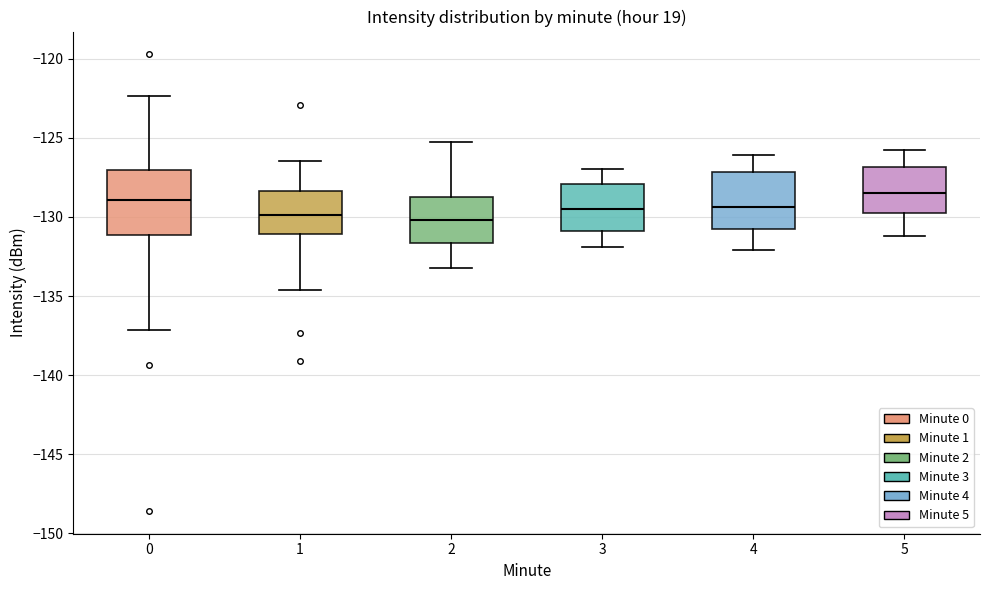

Reading left to right, read every box against the y-axis: the position of its median line, the range the box covers, and the ends of its whiskers. The values are not printed on the chart, so give them approximately, as read against the axis.

0: median -129.0, box -131.0 to -127.0, whiskers -137.0 to -122.5
1: median -130.0, box -131.0 to -128.5, whiskers -134.5 to -126.5
2: median -130.0, box -131.5 to -128.5, whiskers -133.0 to -125.5
3: median -129.5, box -131.0 to -128.0, whiskers -132.0 to -127.0
4: median -129.5, box -130.5 to -127.0, whiskers -132.0 to -126.0
5: median -128.5, box -130.0 to -127.0, whiskers -131.0 to -126.0